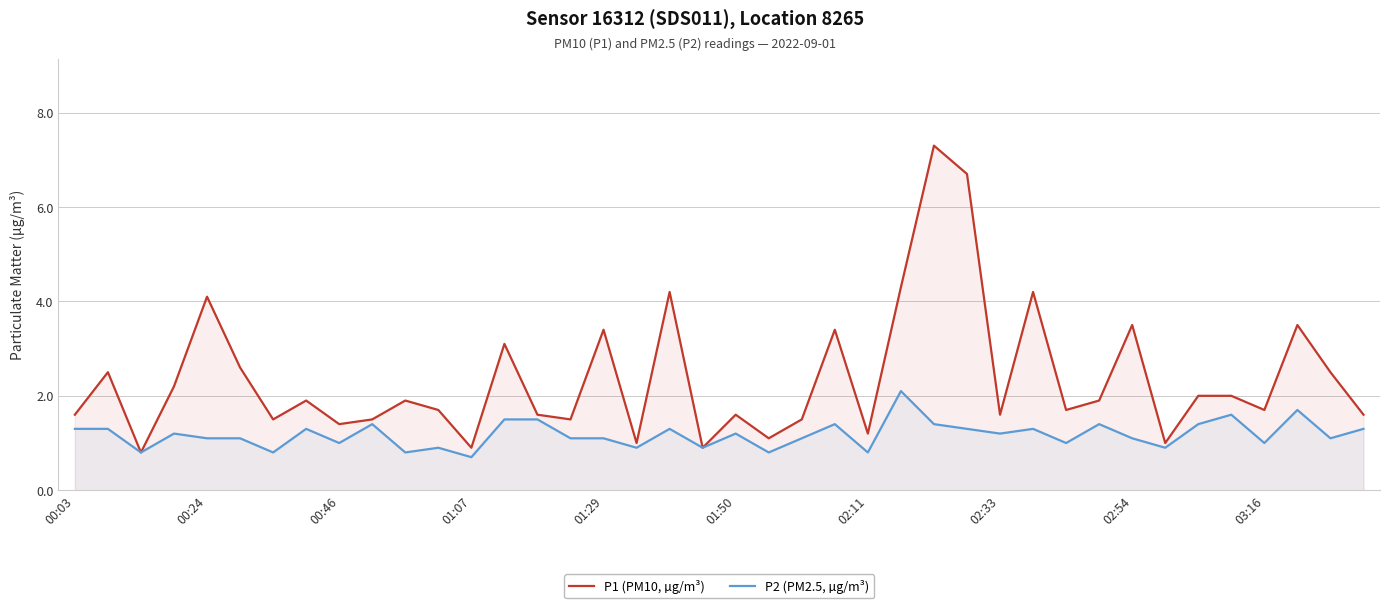

How many interior local valleys does the P1 (PM10, µg/m³) series have?

13